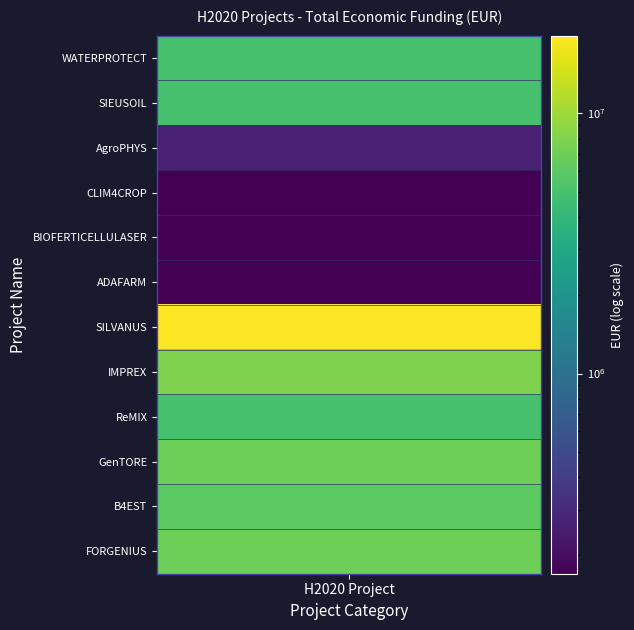

Reading right to left, extract all data points from this chart.

7000000	6000000	6999999	5000000	7996848	19902190	170121	170121	170121	263440	4985475	4997006